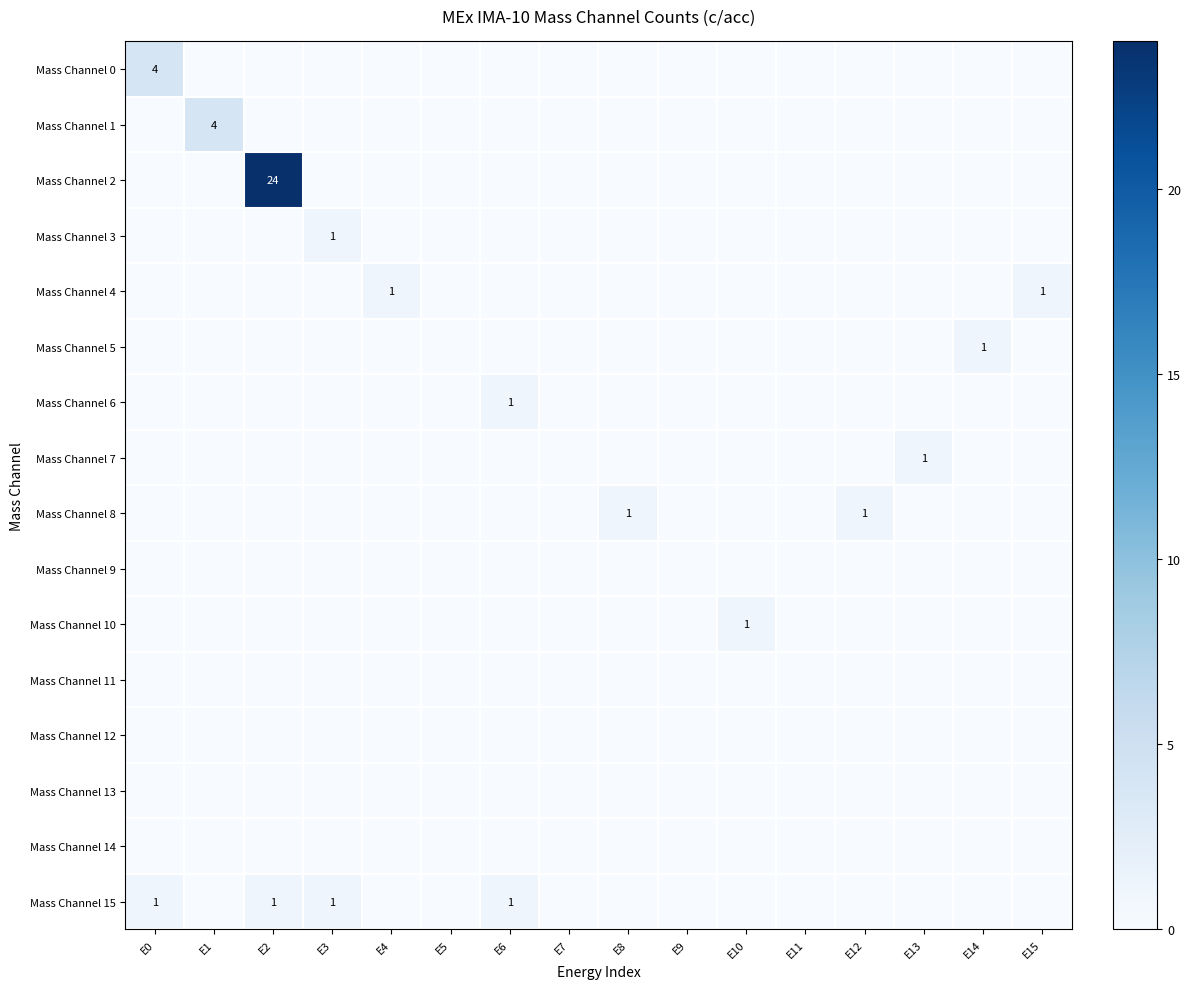

What is the difference between the highest and lowest values at E13?

1